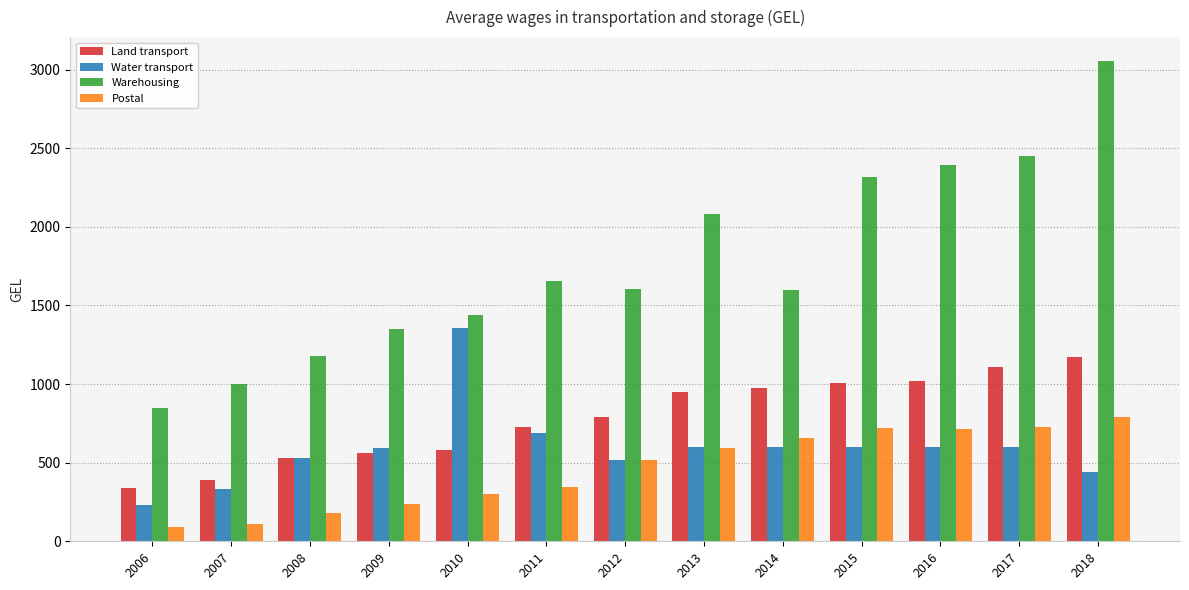

What are all the series names shown in the legend?

Land transport, Water transport, Warehousing, Postal